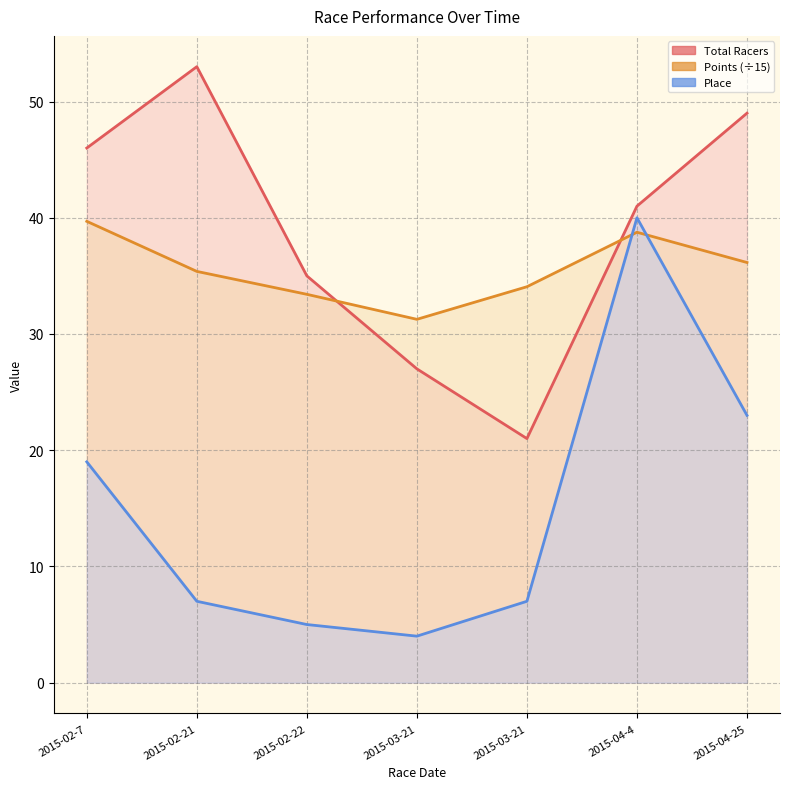

Which category has the highest value across all series?

2015-02-21